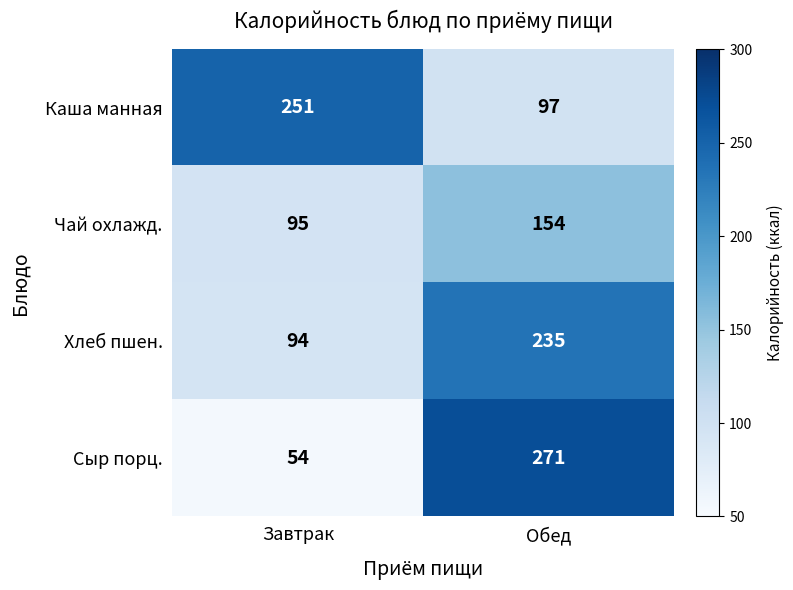

Which series changed the most between Завтрак and Обед?

Сыр порц.